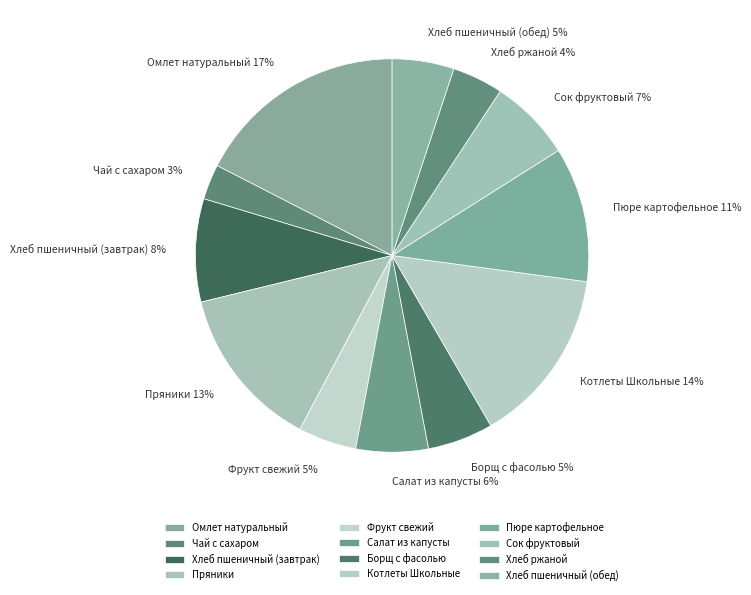

Combined, do Чай с сахаром and Пюре картофельное account for over 50%?

No